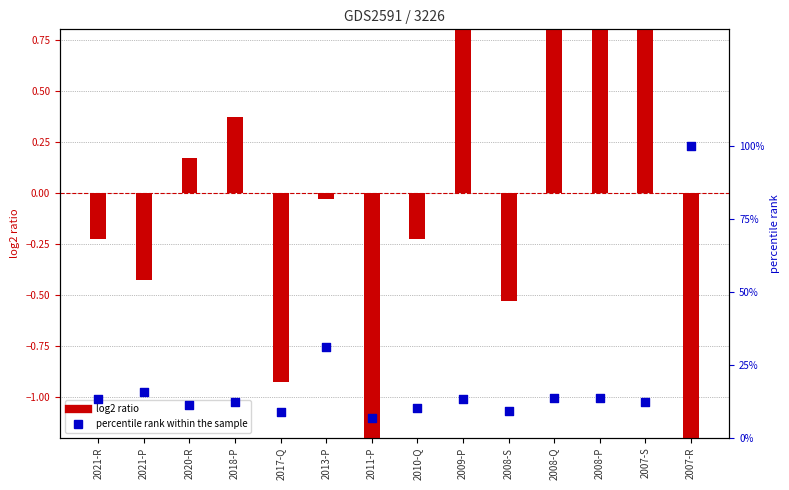

Which series contains the highest Y value?

log2 ratio